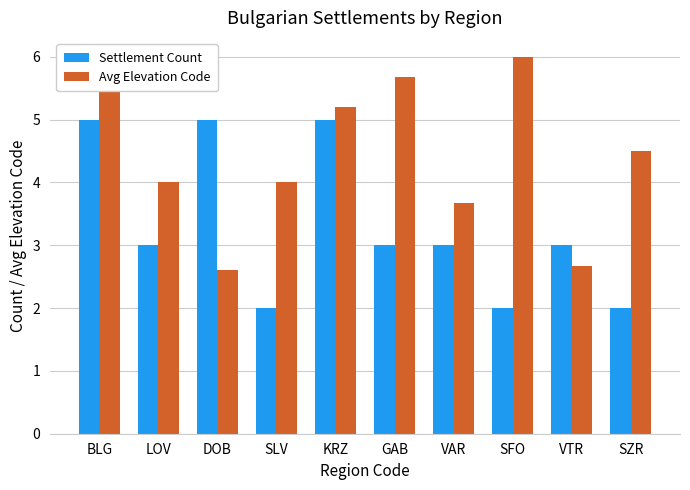

What is the sum of the Settlement Count values at DOB and VAR?

8.0